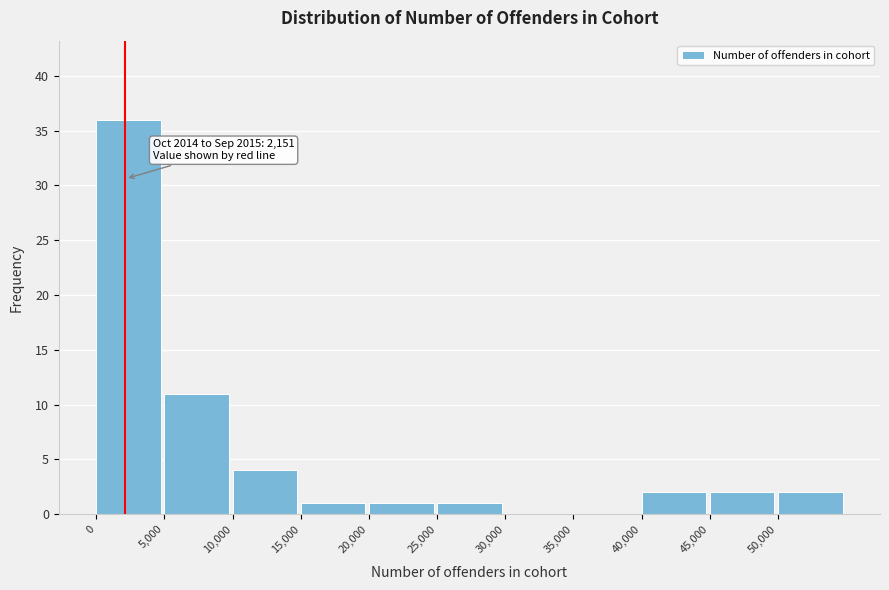

Which range on the x-axis has the tallest bar?

0 to 5000